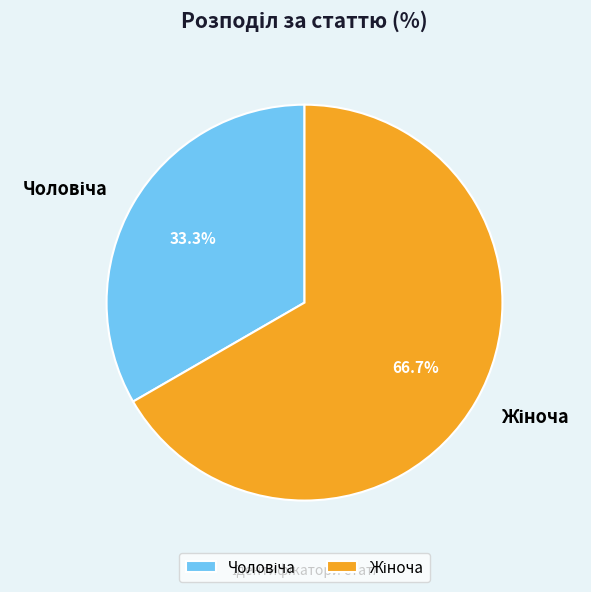

Is there any slice that represents more than half of the pie?

Yes